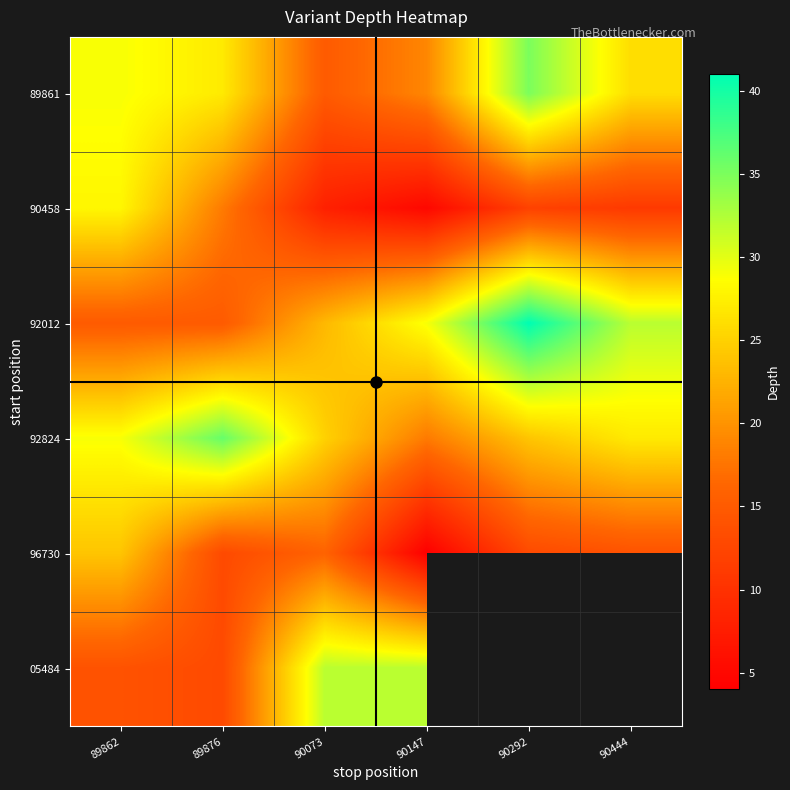

How many series are shown in this chart?

6